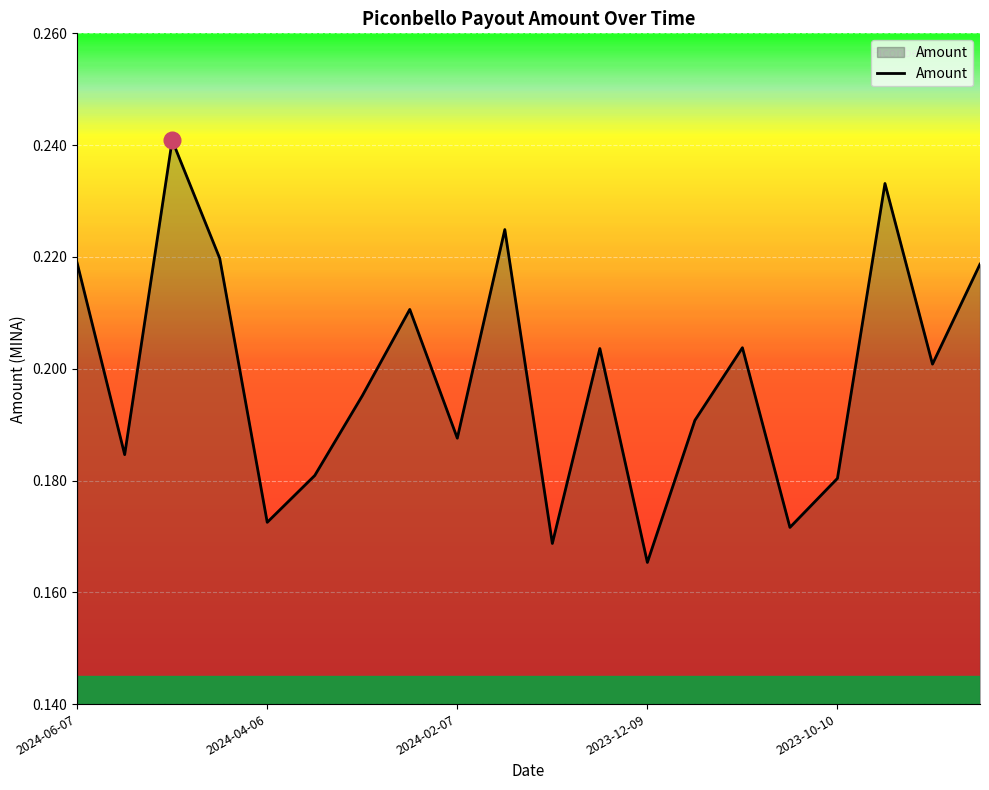

Does the chart have visible grid lines?

Yes